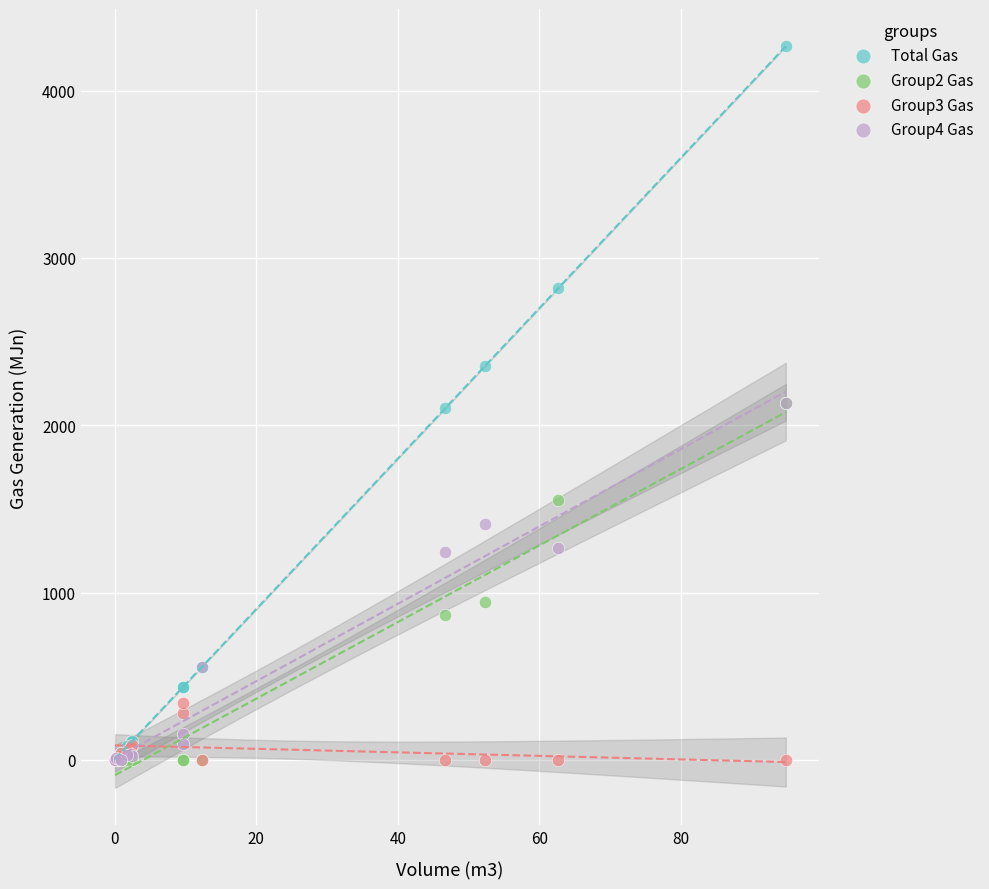

What are all the series names shown in the legend?

Total Gas, Group2 Gas, Group3 Gas, Group4 Gas